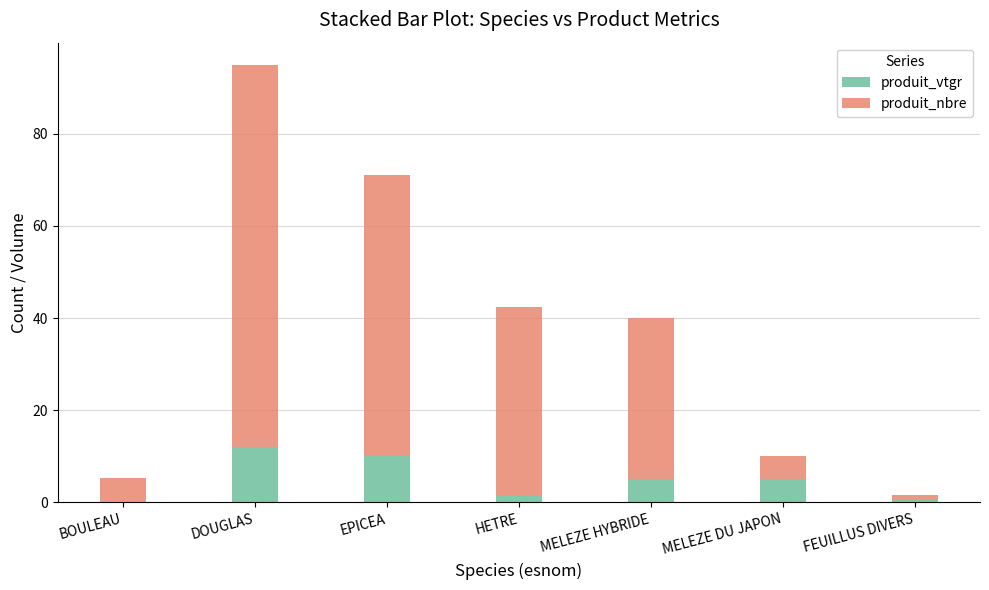

The produit_vtgr series shows 2.5 at EPICEA. True or false?

False